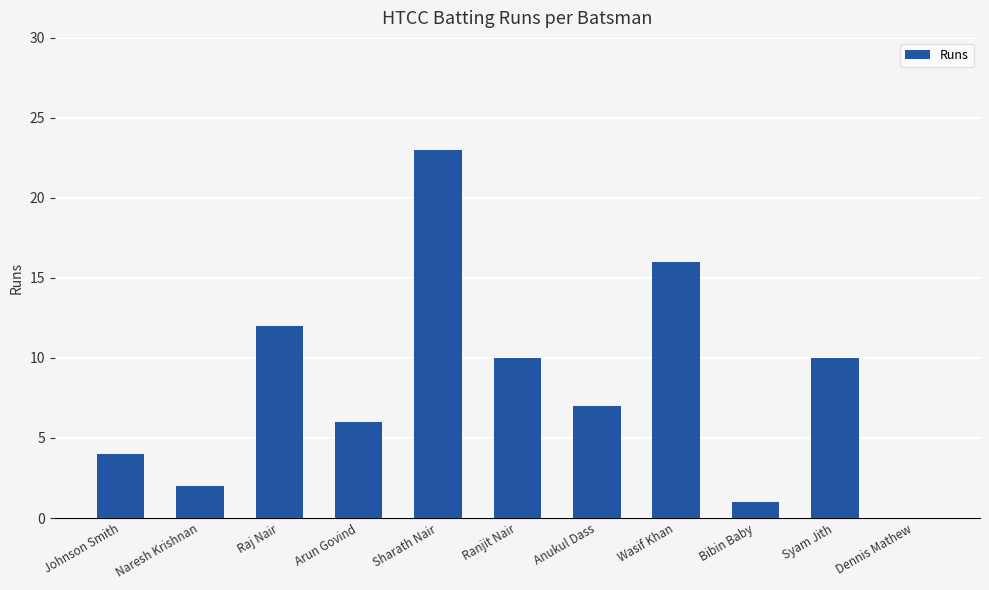

What is the change in value from Raj Nair to Sharath Nair?

+11